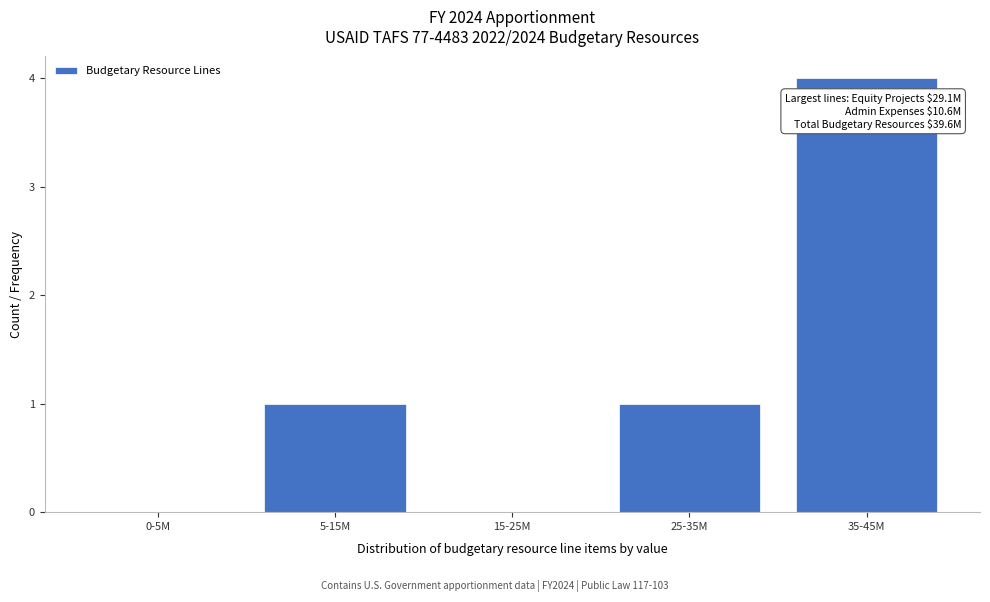

Reading left to right, transcribe all the data shown in this chart.

0-5M=0	5-15M=1	15-25M=0	25-35M=1	35-45M=4